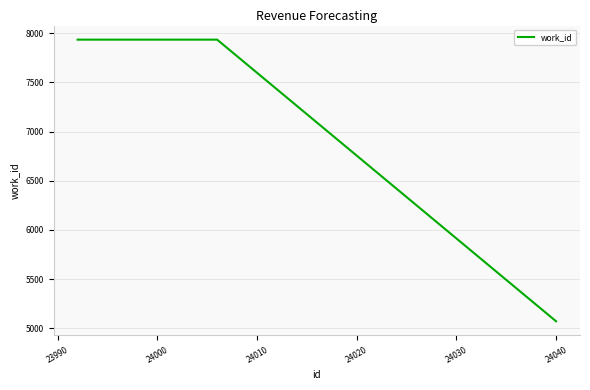

What is the average value?

7361